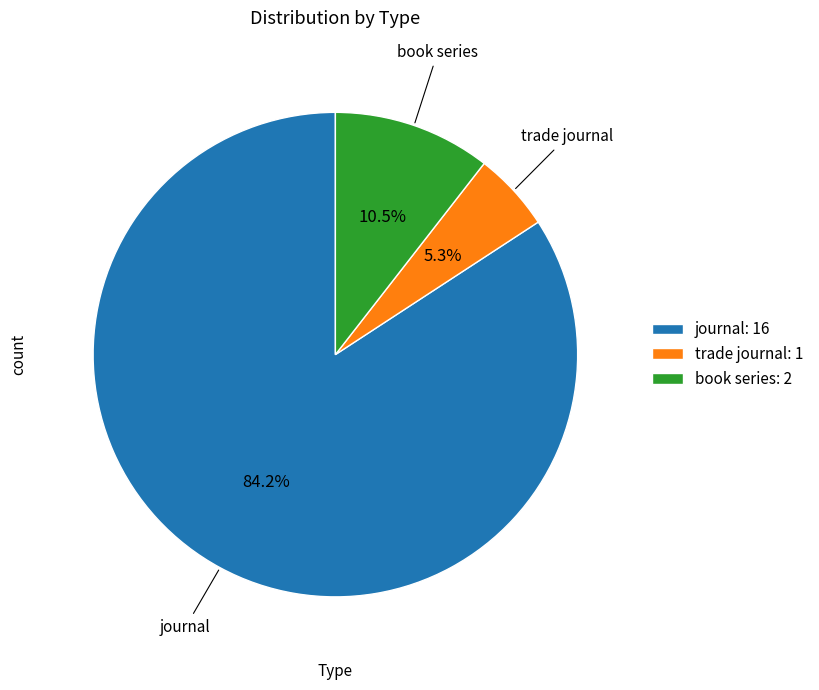

The trade journal slice represents 13% of the pie. True or false?

False